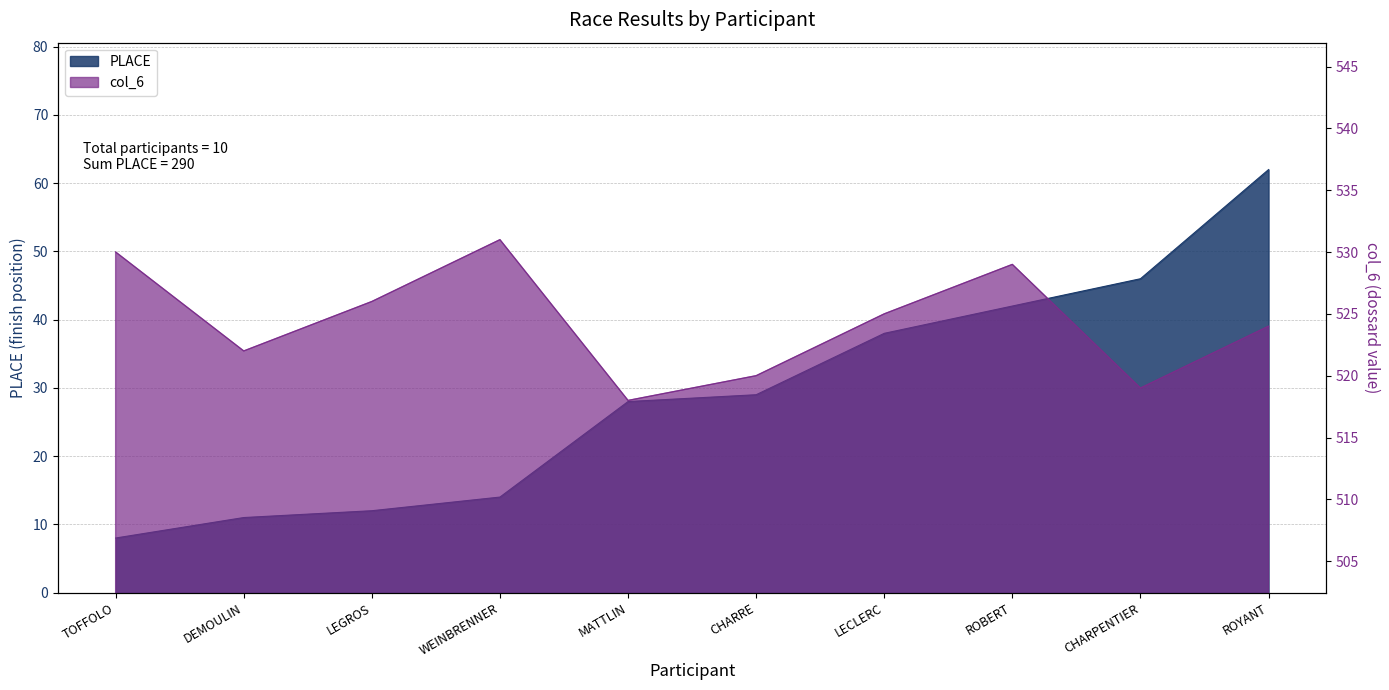

What is the average value of the PLACE series?

29